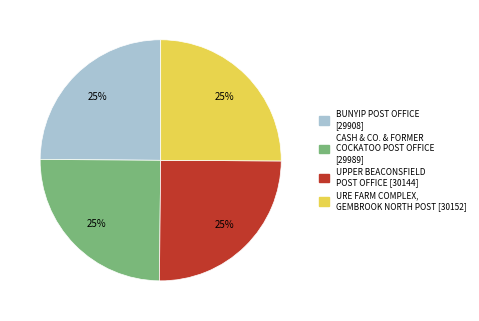

To the nearest percent, what portion does BUNYIP POST OFFICE represent?

25%